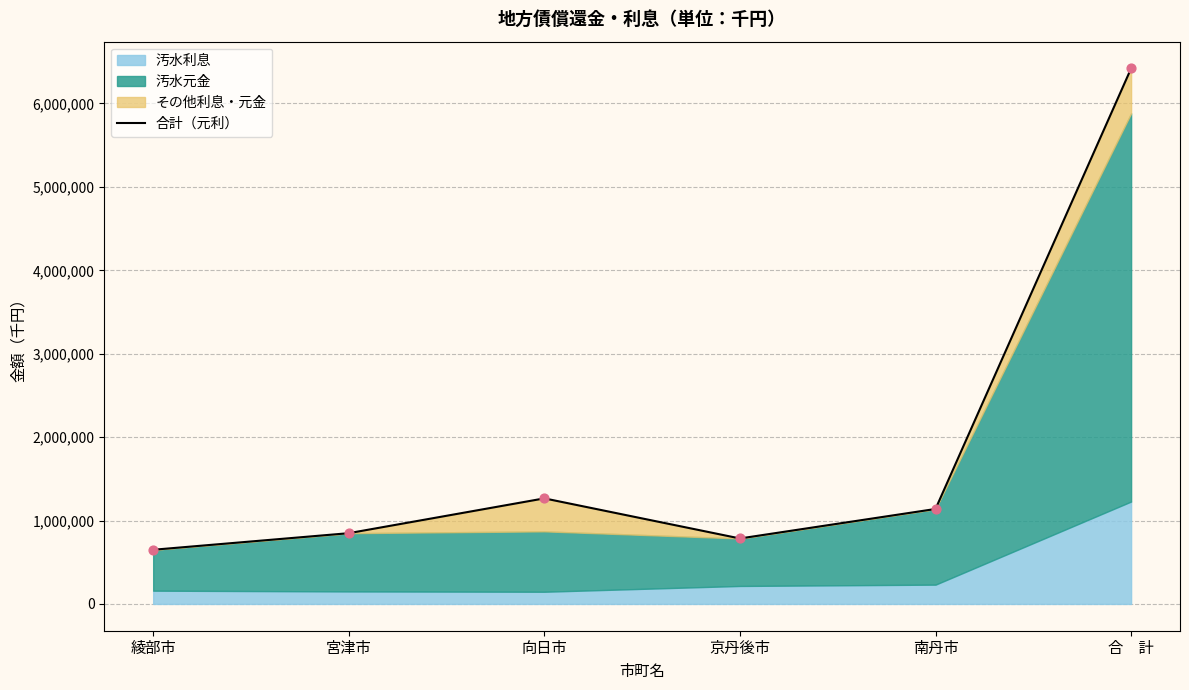

What is the change in value from 京丹後市 to 南丹市?

+353666